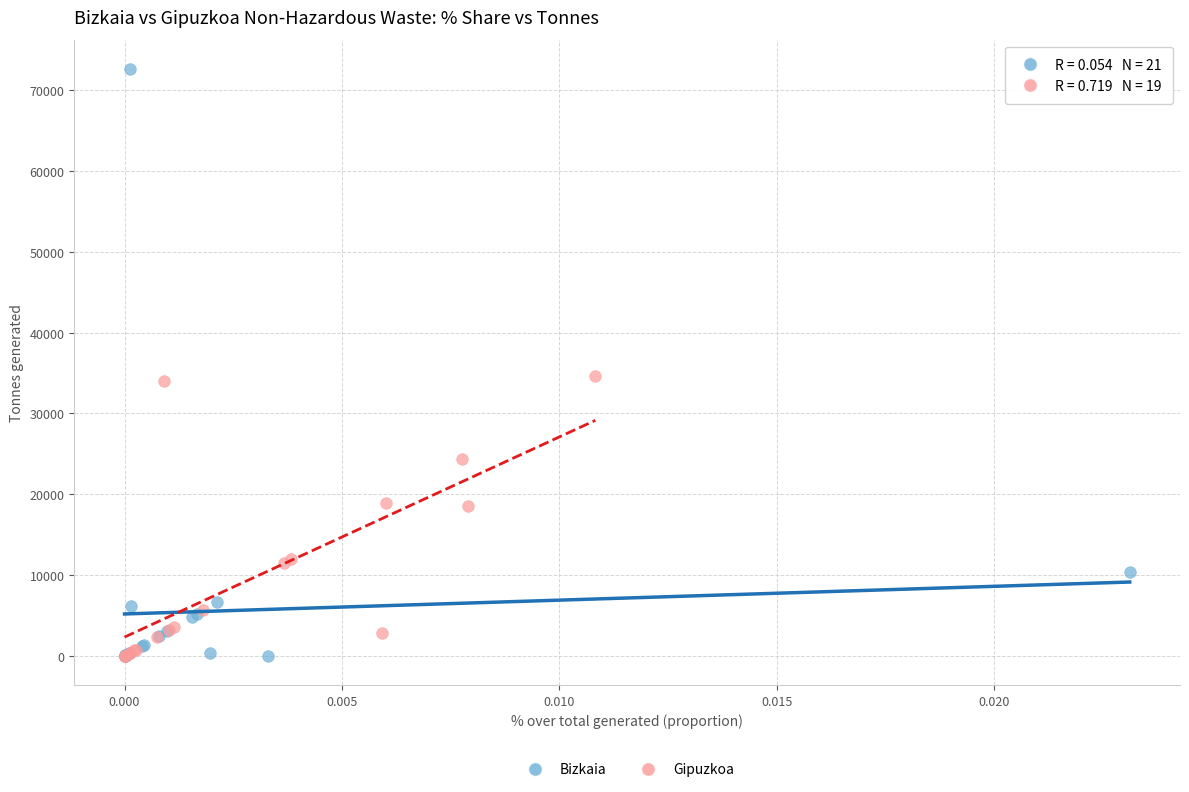

Which series has the widest spread of Y values?

Bizkaia